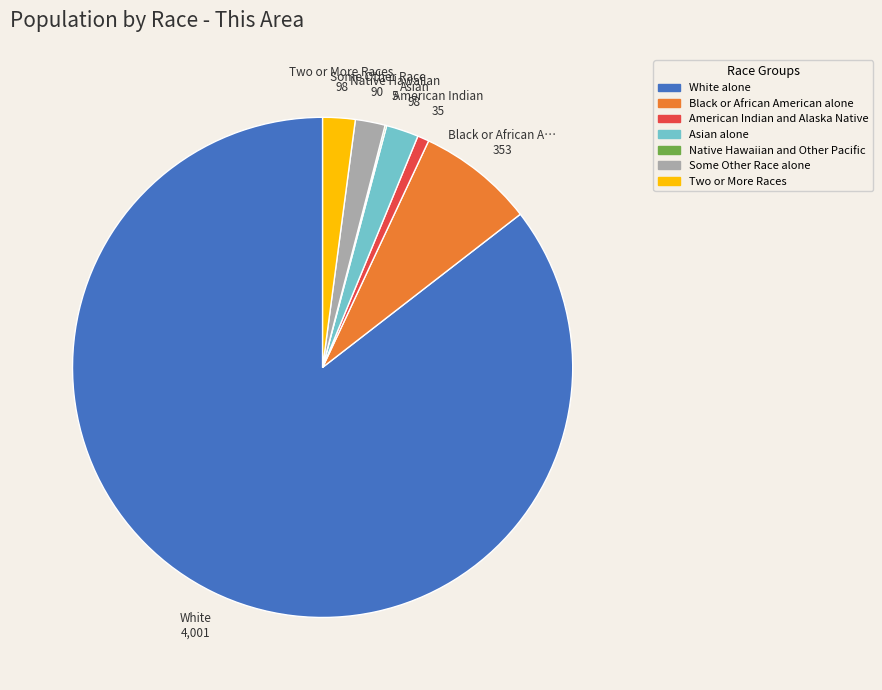

Is Two or More Races the majority of the pie?

No